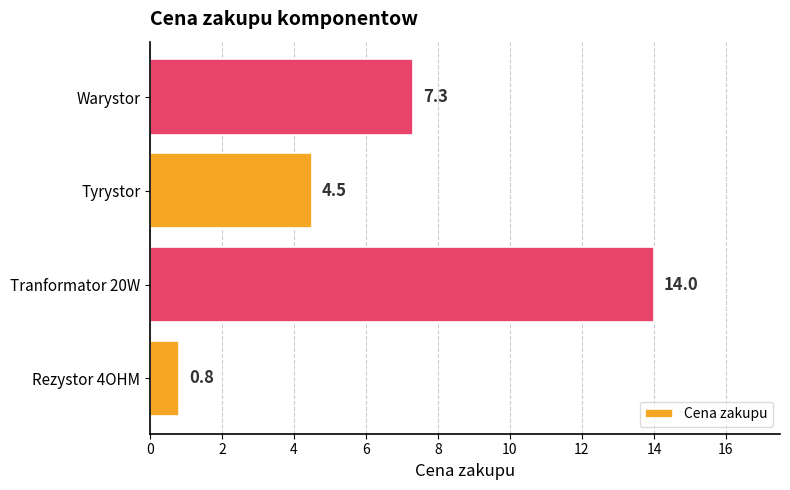

Rank the categories by value from lowest to highest.

Rezystor 4OHM, Tyrystor, Warystor, Tranformator 20W